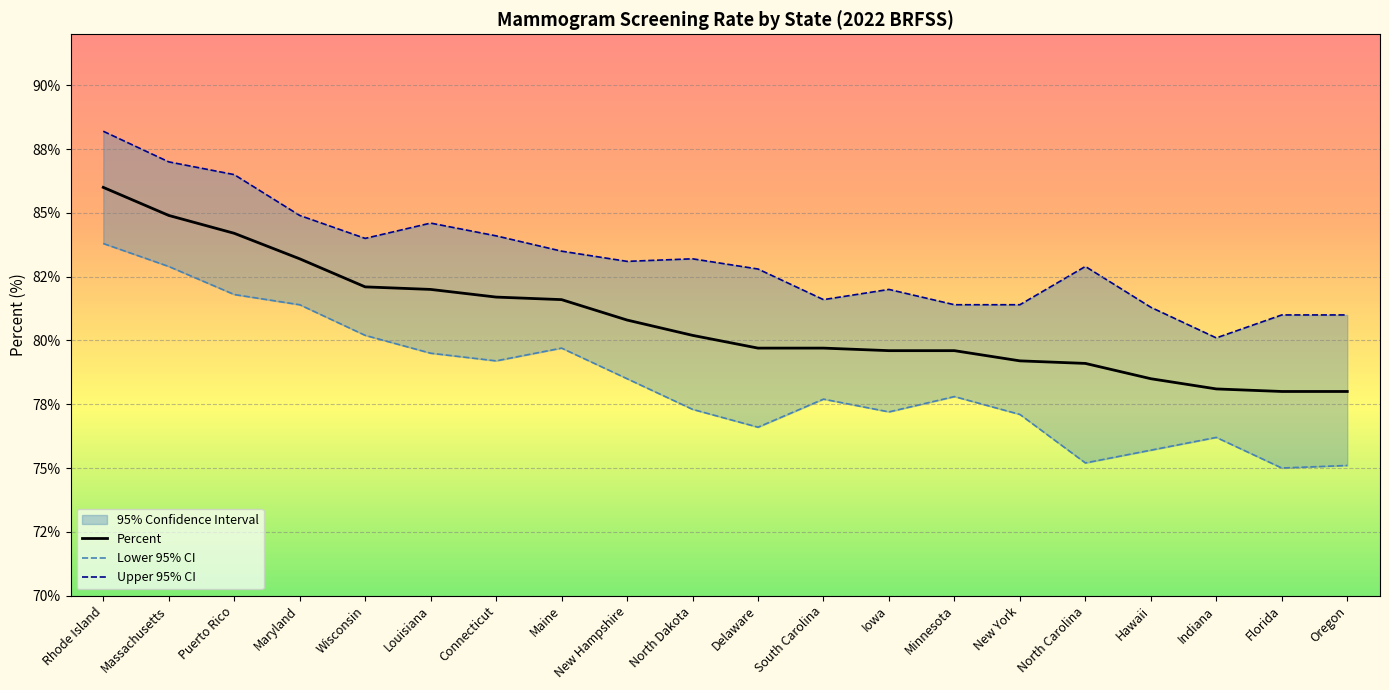

Is it true that Upper 95% CI equals 84.9 at Maryland?

True